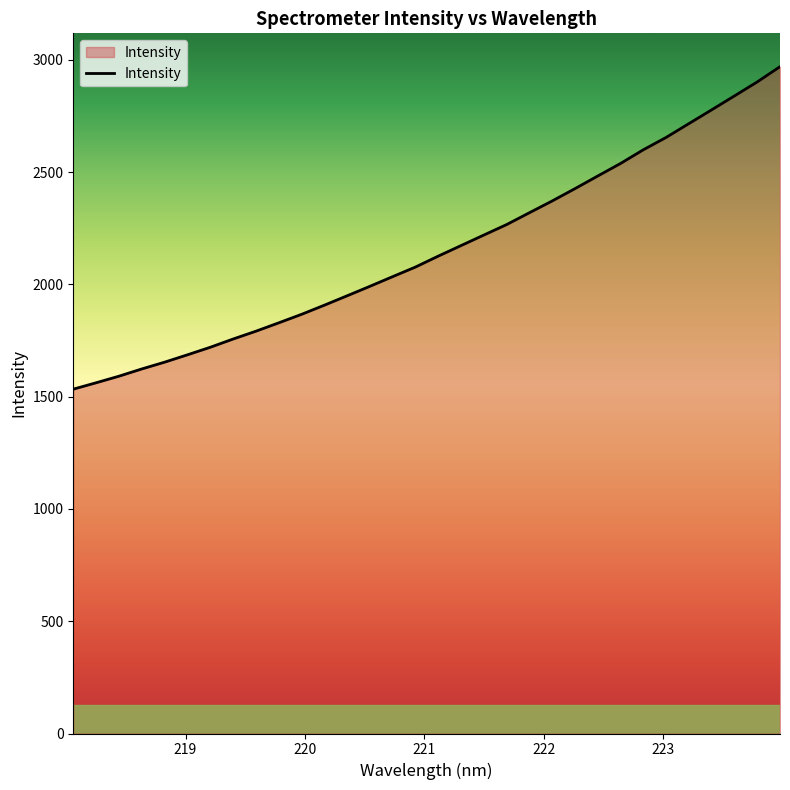

What is the greatest value displayed?

2970.0